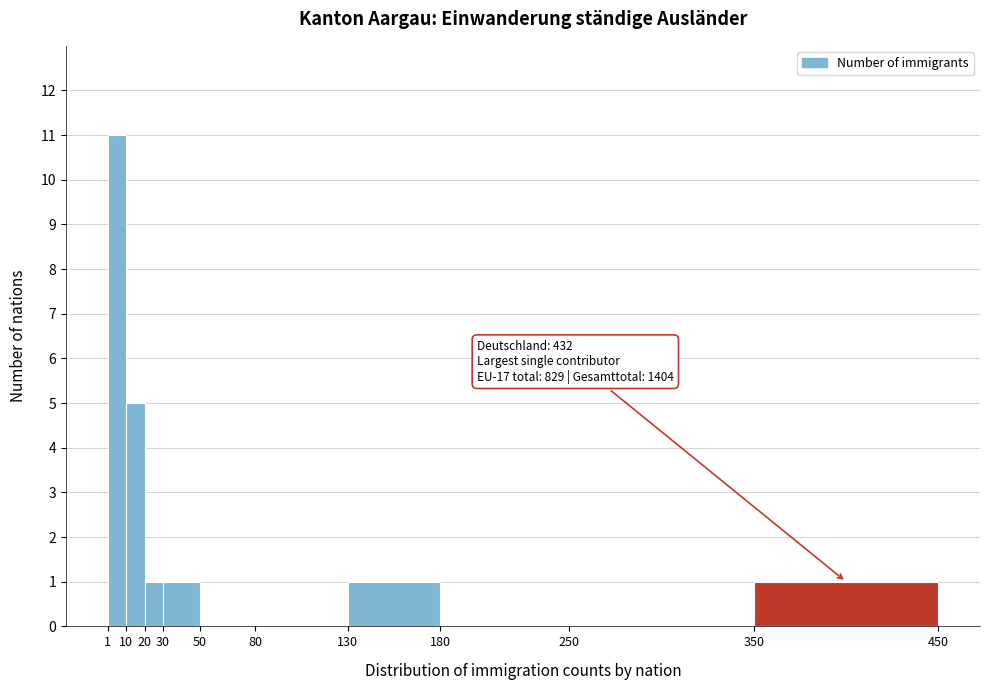

Over which range of the x-axis is the bar tallest?

1 to 10